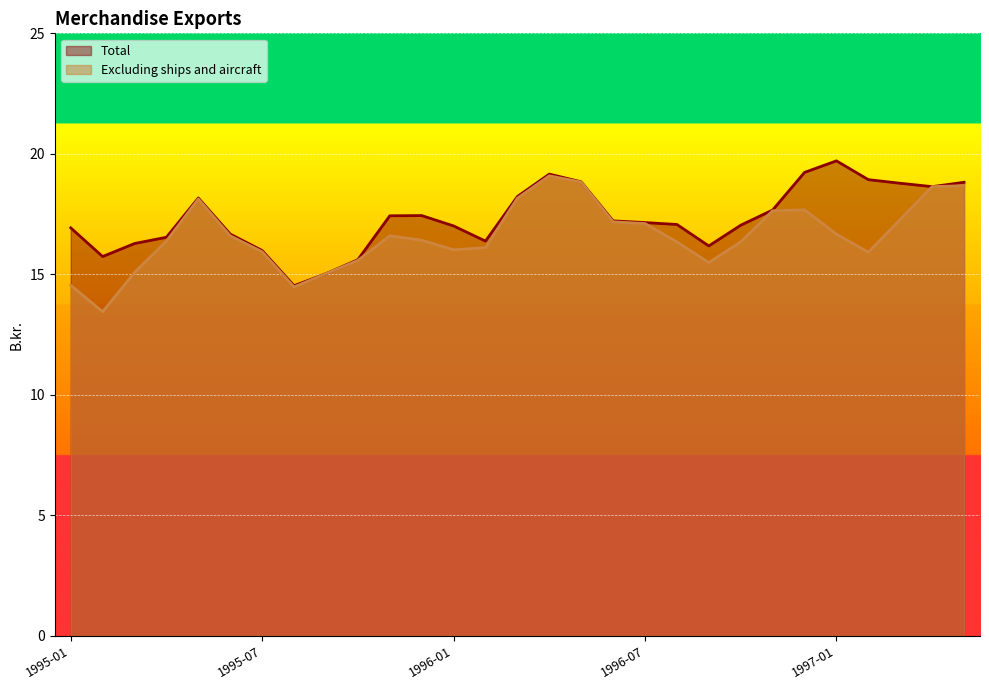

List the series in order of their overall mean, highest first.

Total, Excluding ships and aircraft